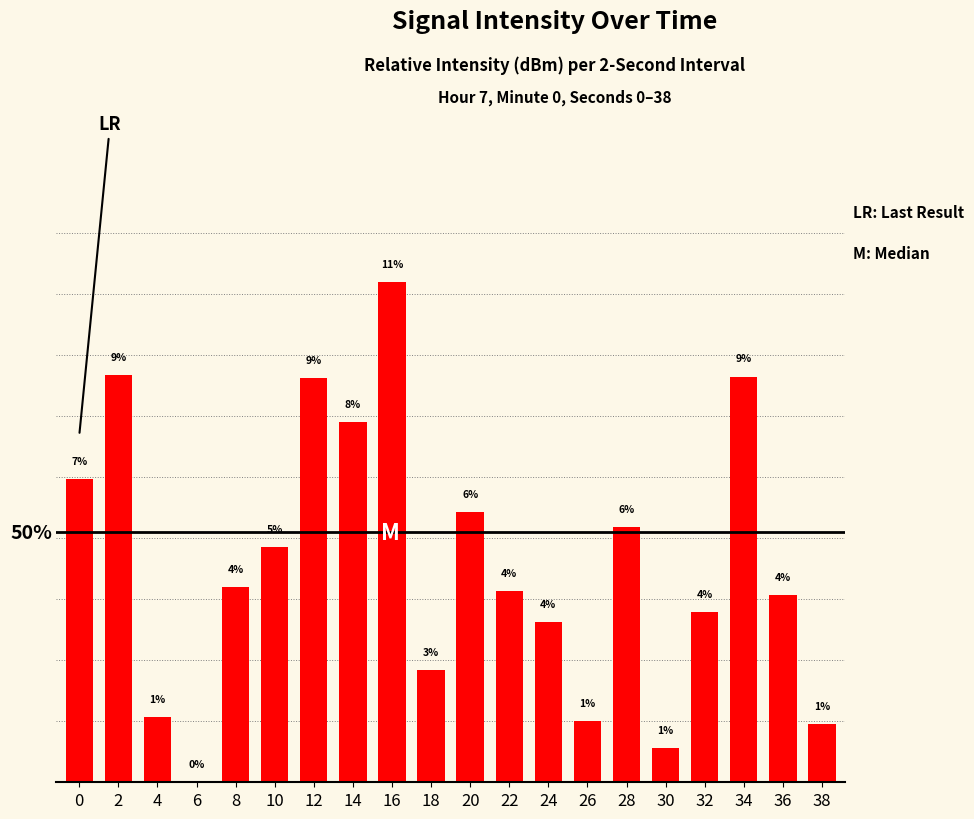

Is it true that the value at 22 is 7.0?

False